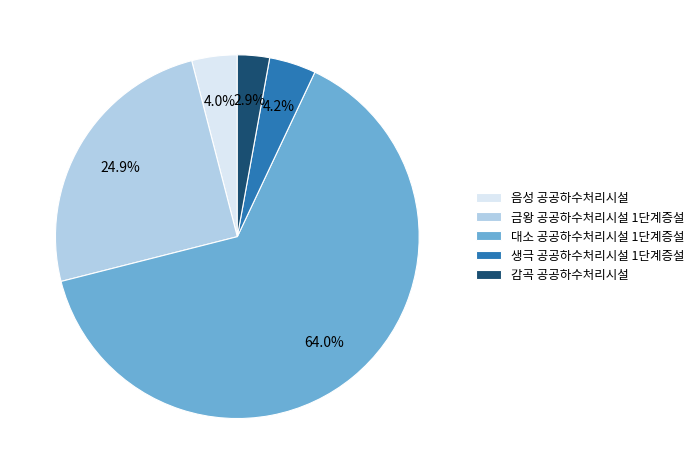

What is the smallest slice in the pie chart?

감곡 공공하수처리시설